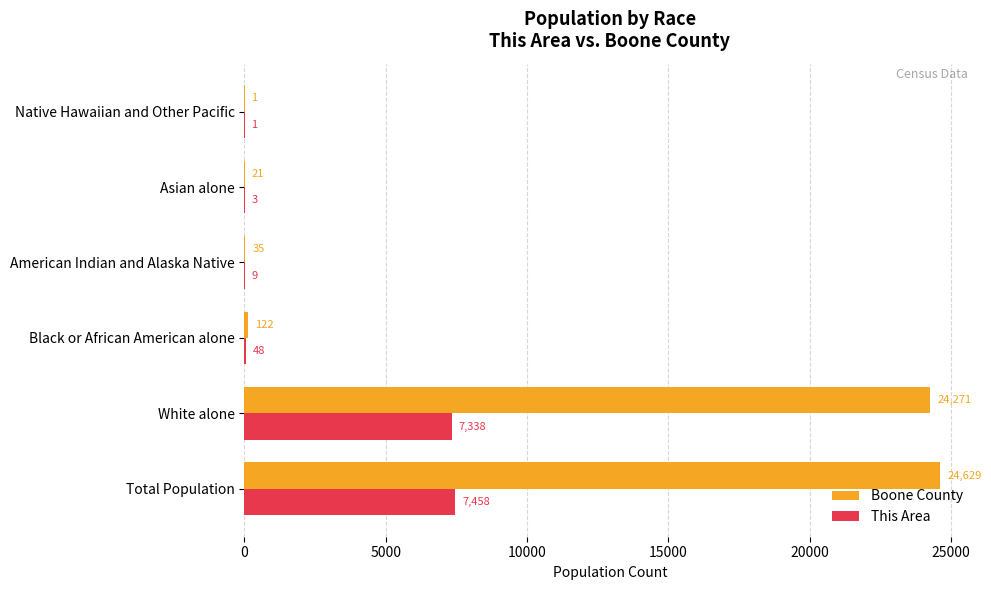

Is it true that This Area equals 3 at Asian alone?

True